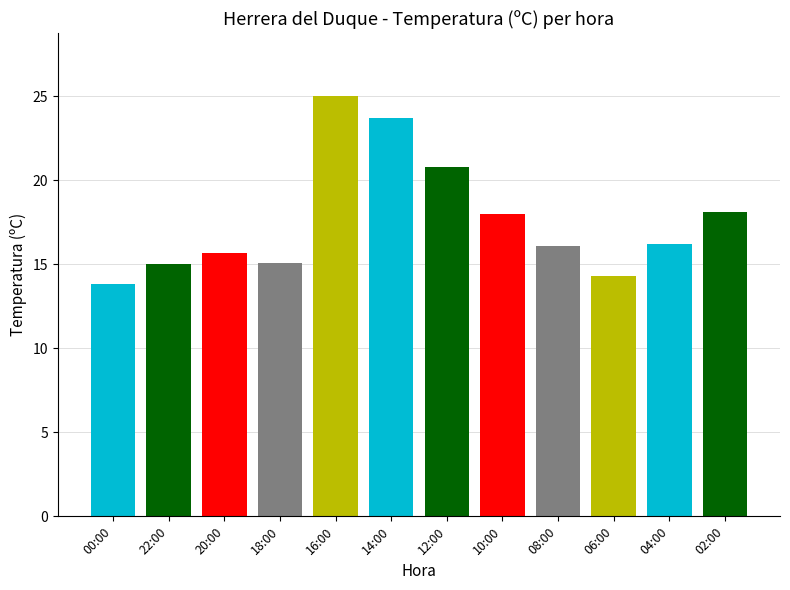

How many bars are there in total?

12